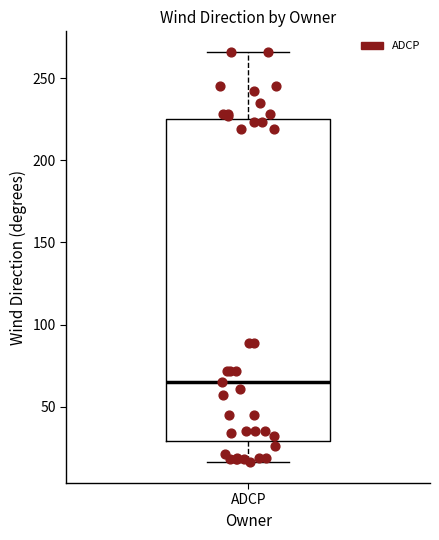

Read this box plot against the y-axis: the position of the median line, the range covered by the box, and the ends of both whiskers. The values are not printed on the chart, so give them approximately, as read against the axis.

median 65, box 30 to 225, whiskers 15 to 265